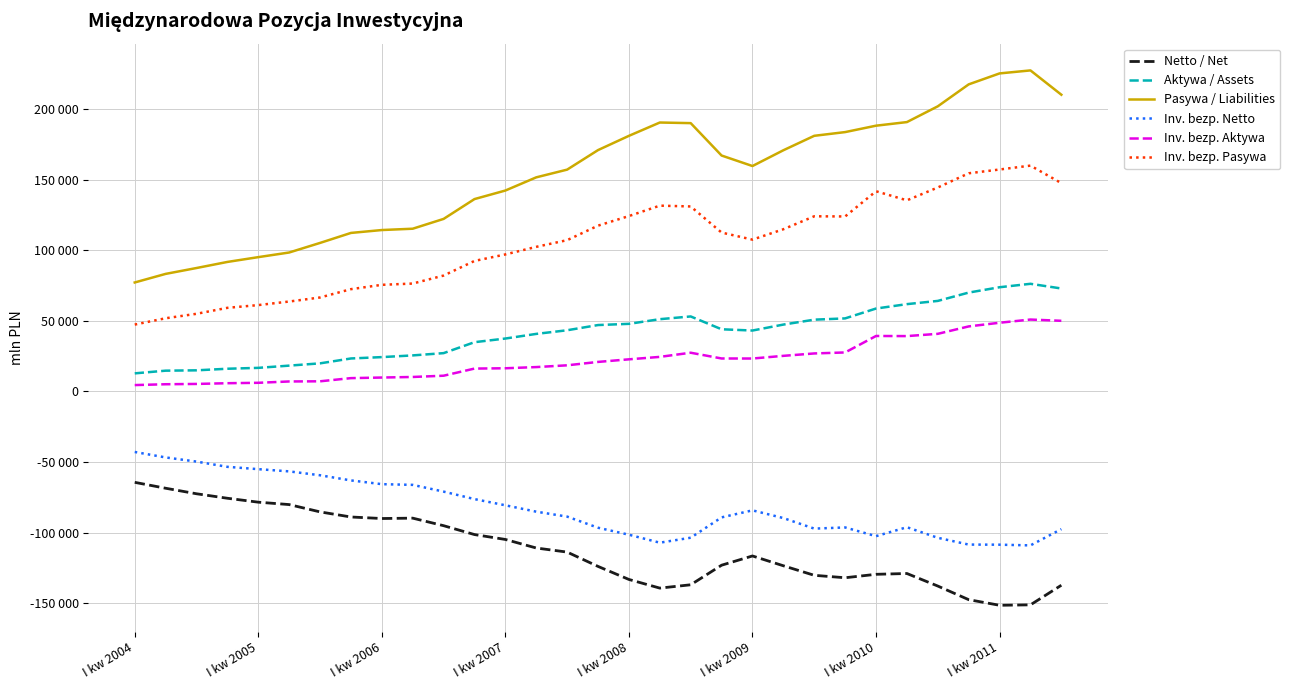

Does the chart have visible grid lines?

Yes